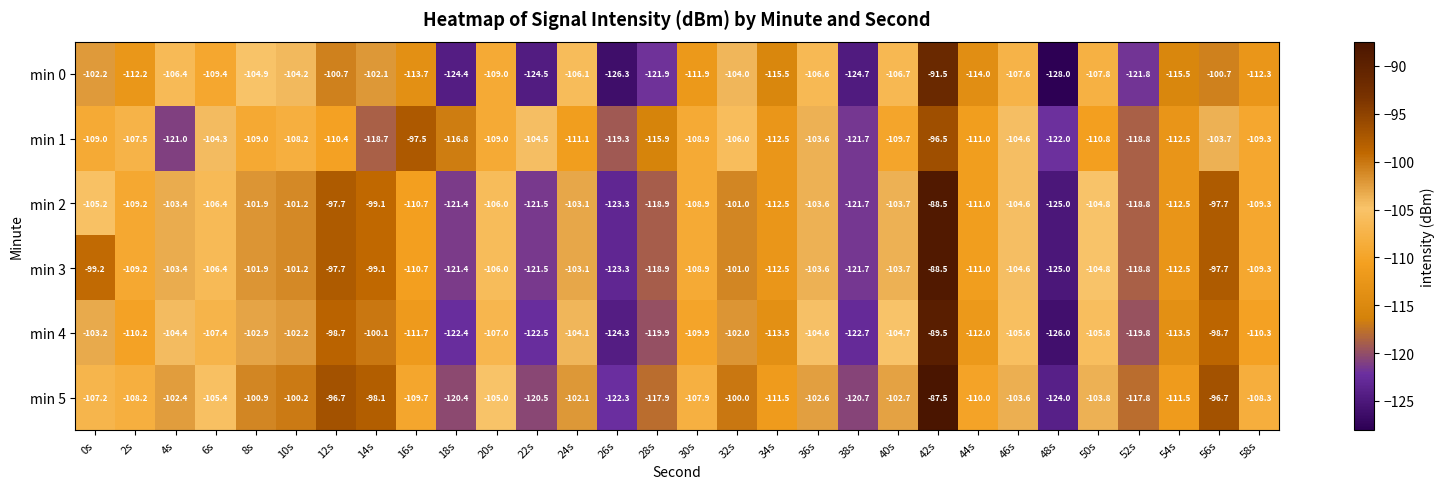

What is the maximum value for min 0?

-91.5